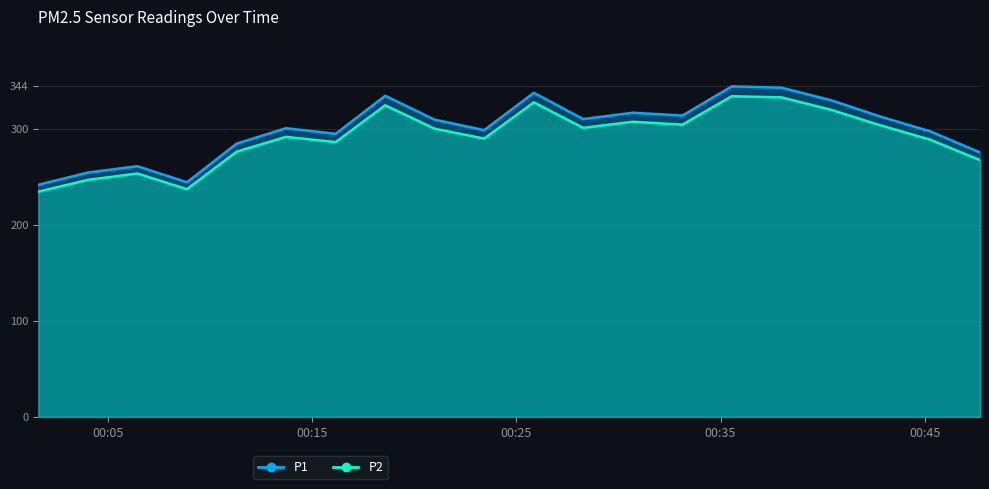

At which label does P2 first exceed 300?

2023-08-30T00:18:34